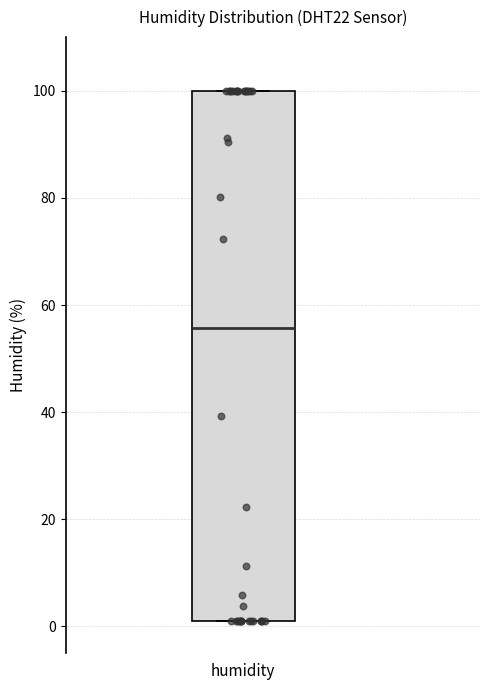

Transcribe this box plot: give where the median line is, the range the box spans, and where the two whiskers end, as read against the y-axis. The values are not printed on the chart, so give them approximately, as read against the axis.

median 56, box 2 to 100, whiskers 2 to 100